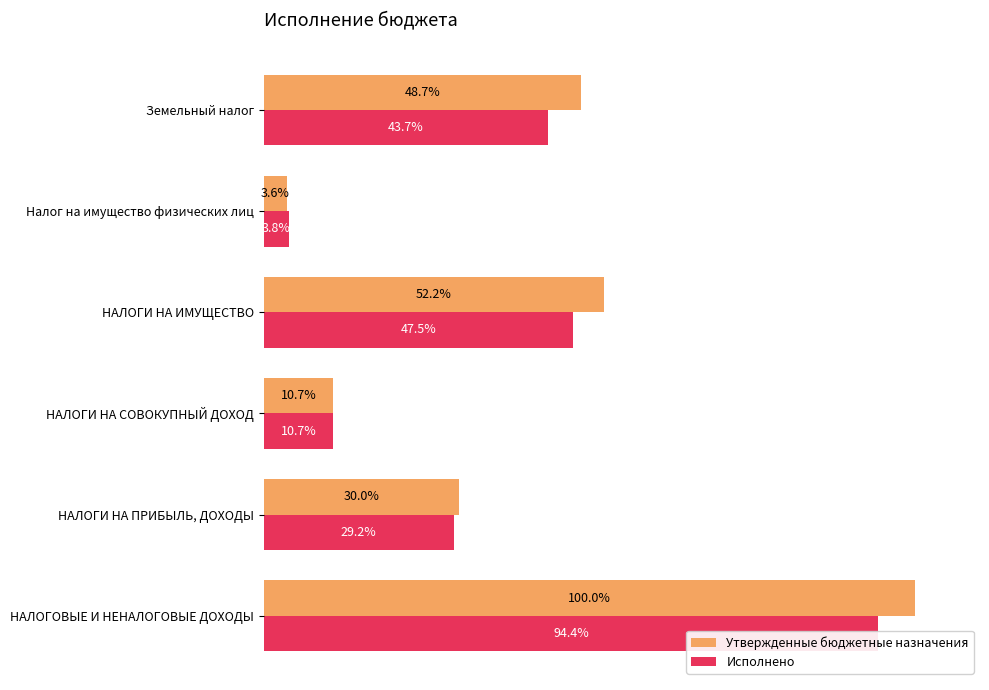

True or false: Утвержденные бюджетные назначения has a value of 1027783.6 at Земельный налог.

False